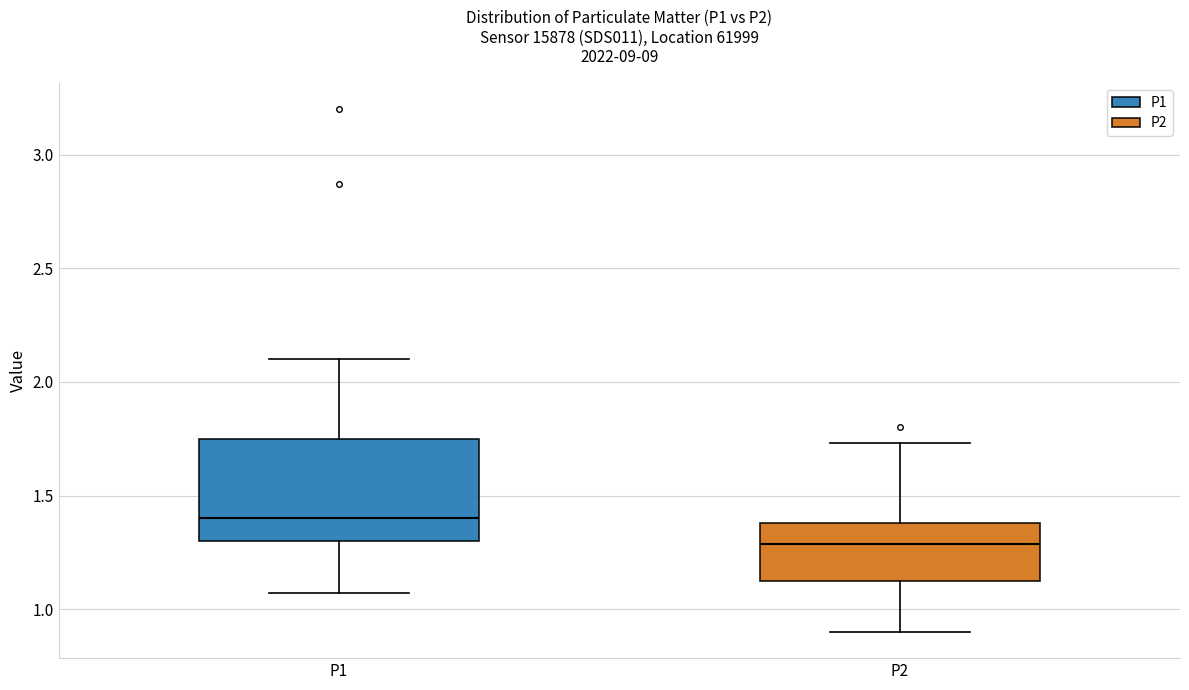

Which box is the tallest, from its lower edge to its upper edge?

P1